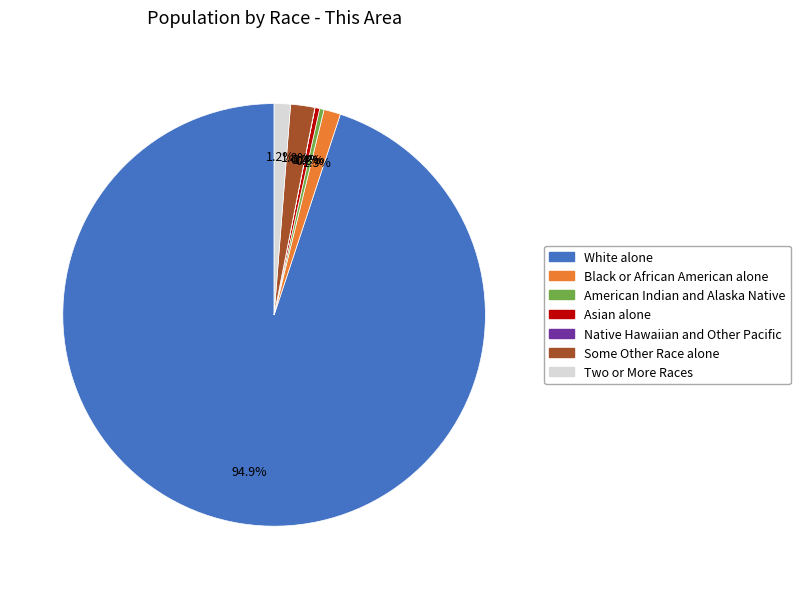

To the nearest percent, what is the difference between the Black or African American alone and White alone slice percentages?

94%